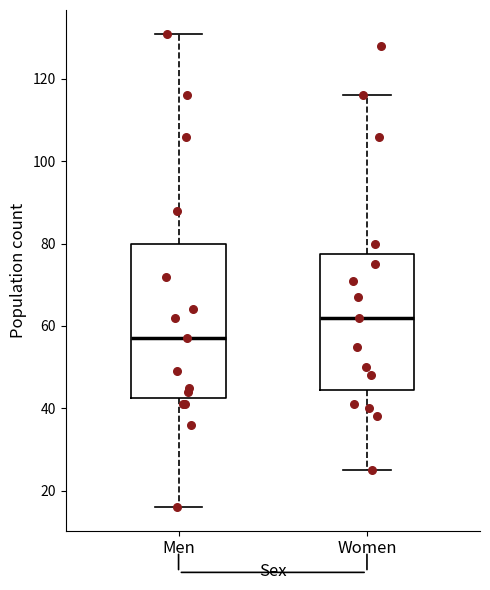

Which box is the tallest, from its lower edge to its upper edge?

Men